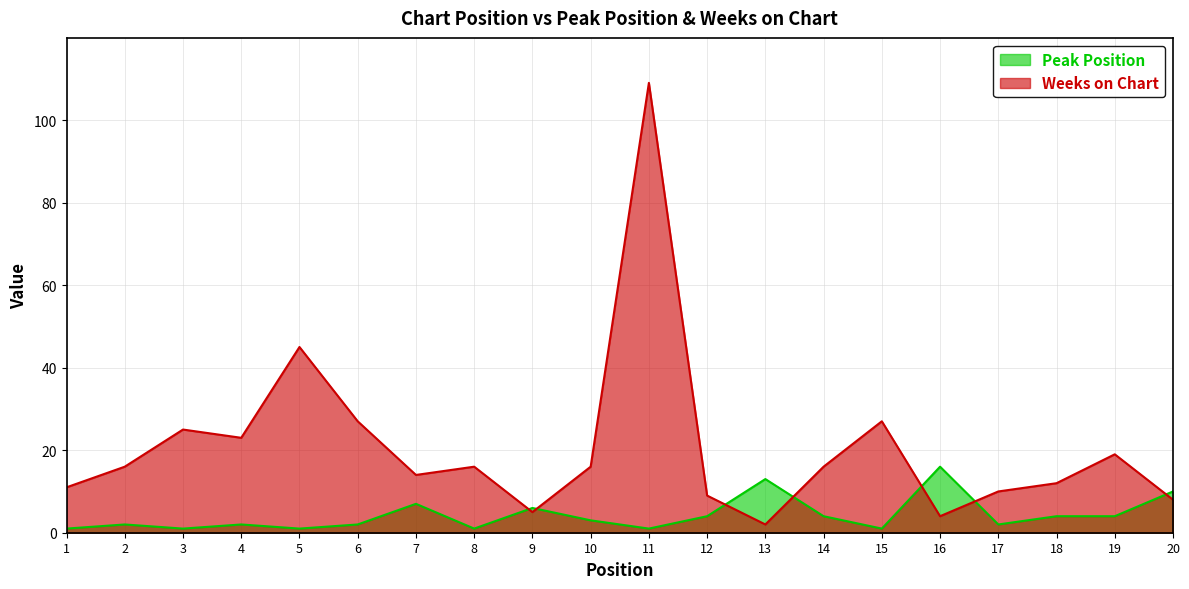

True or false: Weeks on Chart and Peak Position intersect in this chart.

True